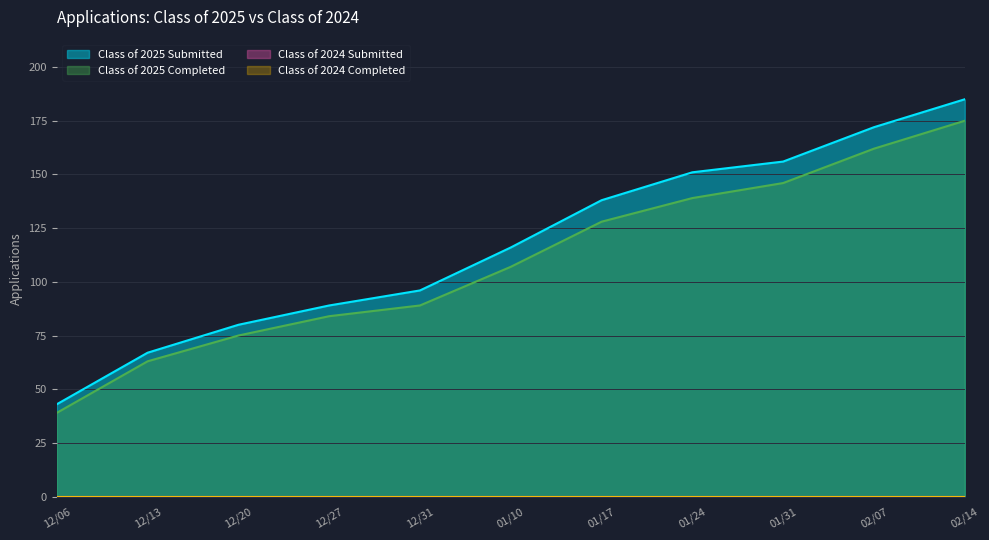

At how many categories does at least one series exceed 147?

4